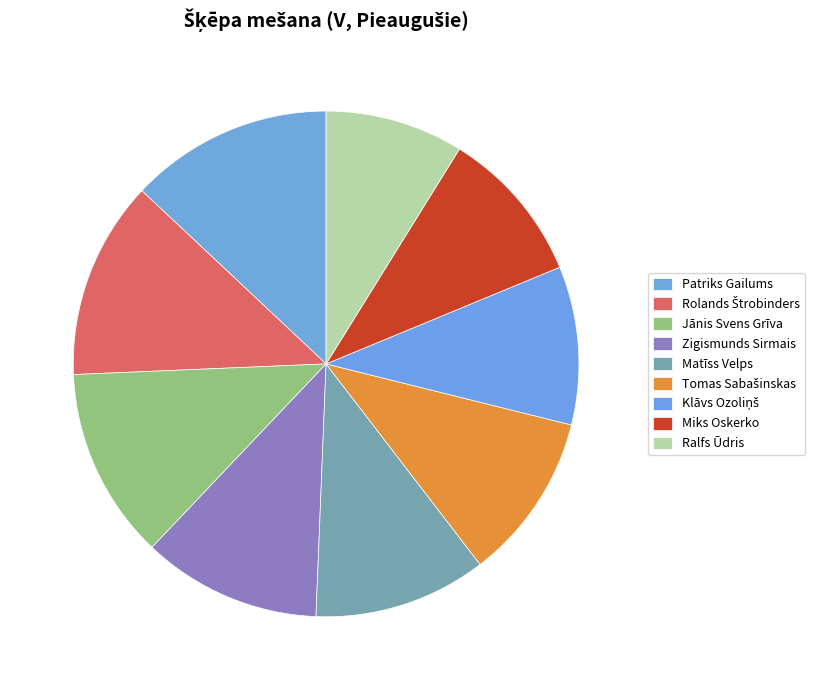

Rank the categories by value from highest to lowest.

Patriks Gailums, Rolands Štrobinders, Jānis Svens Grīva, Zigismunds Sirmais, Matīss Velps, Tomas Sabašinskas, Klāvs Ozoliņš, Miks Oskerko, Ralfs Ūdris